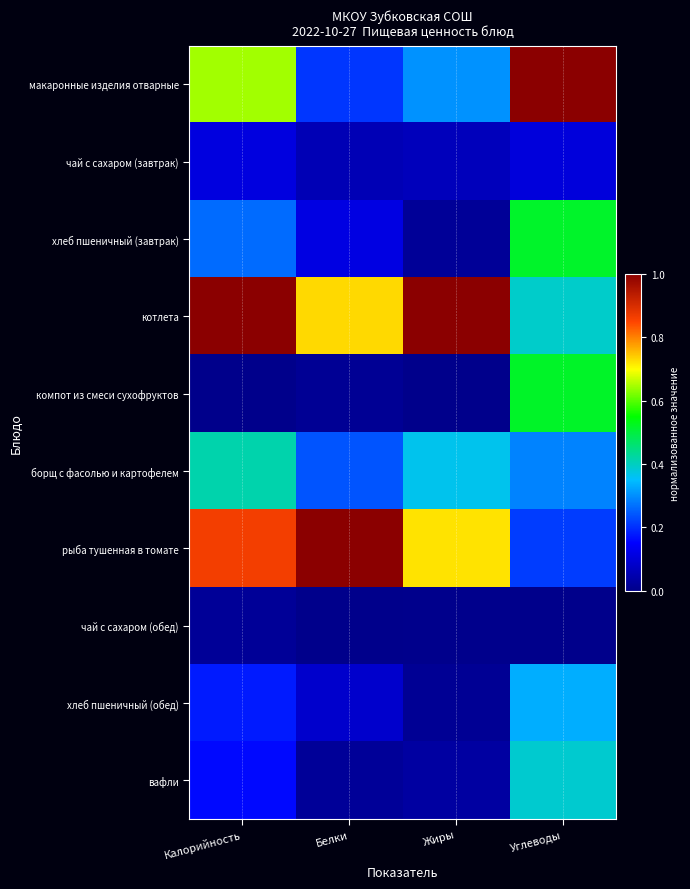

Rank the series at Калорийность from lowest to highest value.

компот из смеси сухофруктов, чай с сахаром (обед), чай с сахаром (завтрак), вафли, хлеб пшеничный (обед), хлеб пшеничный (завтрак), борщ с фасолью и картофелем, макаронные изделия отварные, рыба тушенная в томате, котлета